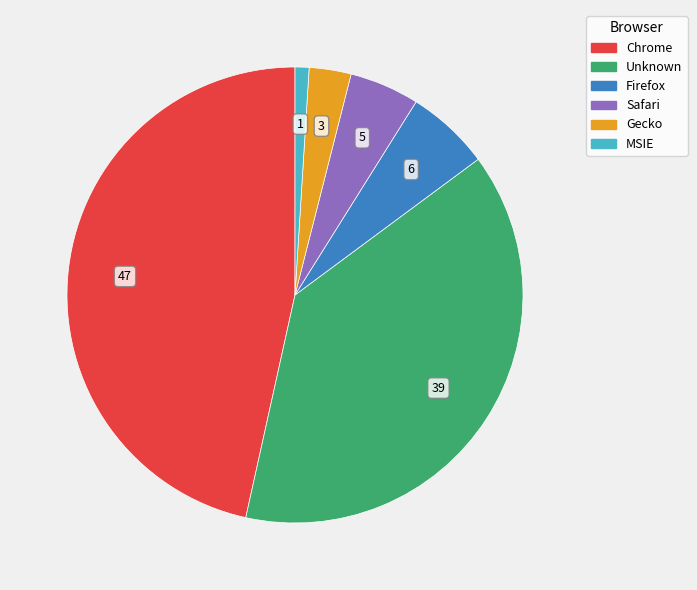

Which has a higher value, MSIE or Chrome?

Chrome